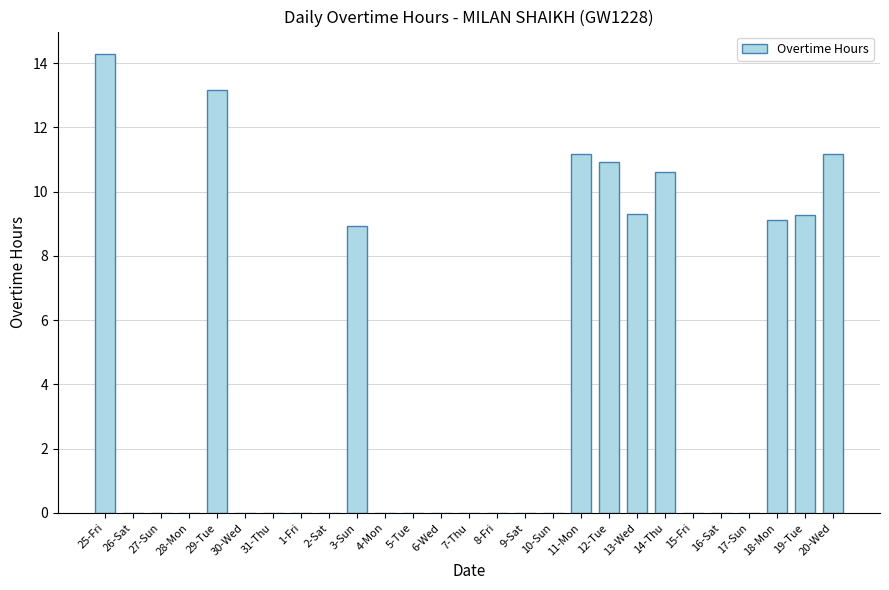

Reading left to right, transcribe all the data shown in this chart.

25-Fri=14.3	26-Sat=0.0	27-Sun=0.0	28-Mon=0.0	29-Tue=13.2	30-Wed=0.0	31-Thu=0.0	1-Fri=0.0	2-Sat=0.0	3-Sun=8.9	4-Mon=0.0	5-Tue=0.0	6-Wed=0.0	7-Thu=0.0	8-Fri=0.0	9-Sat=0.0	10-Sun=0.0	11-Mon=11.2	12-Tue=10.9	13-Wed=9.3	14-Thu=10.6	15-Fri=0.0	16-Sat=0.0	17-Sun=0.0	18-Mon=9.1	19-Tue=9.3	20-Wed=11.2